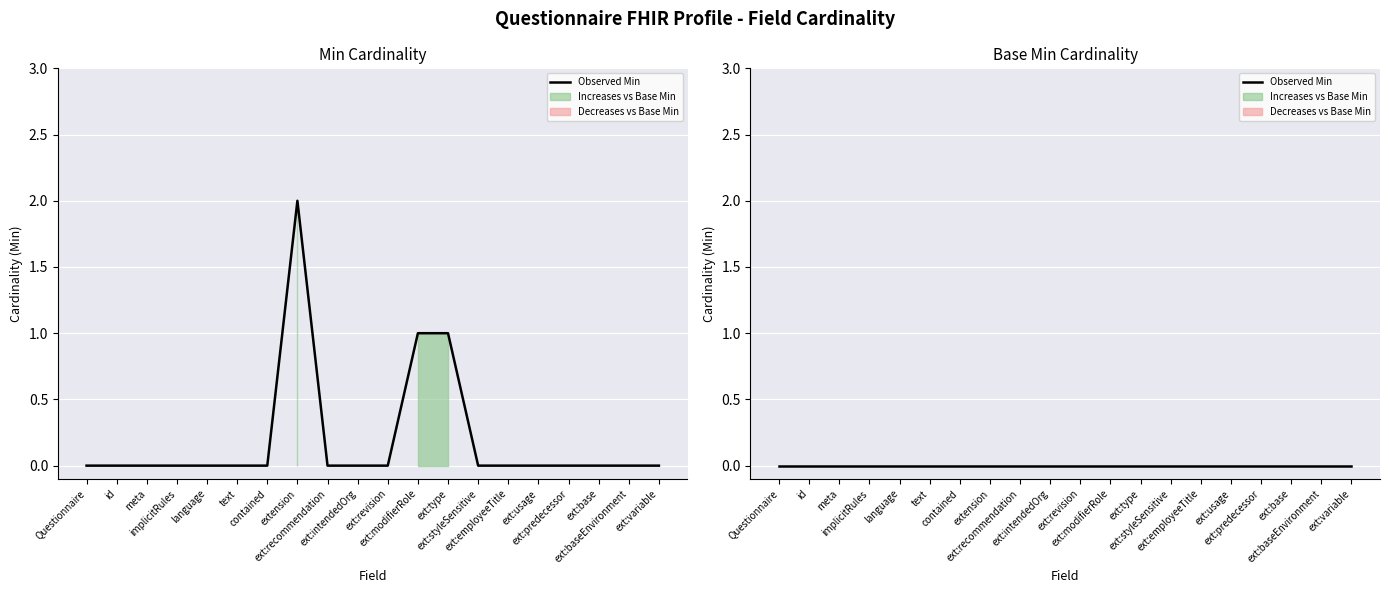

Is it true that the value at ext:predecessor is -1?

False